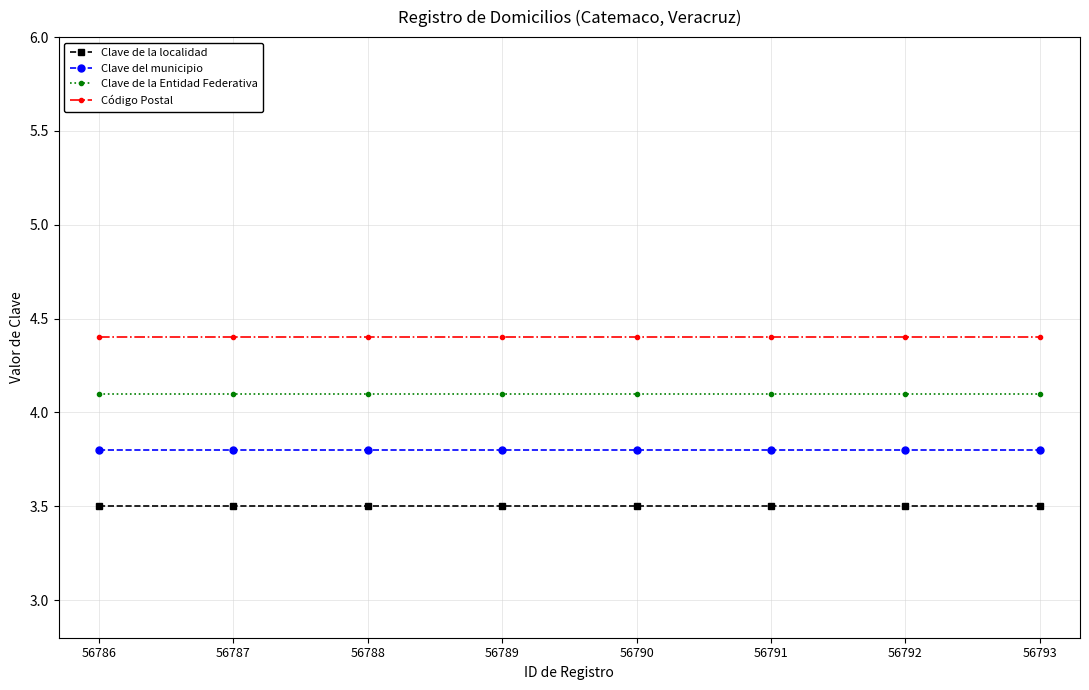

At 56792, list the series in order from smallest to largest.

Clave de la localidad, Clave del municipio, Clave de la Entidad Federativa, Código Postal